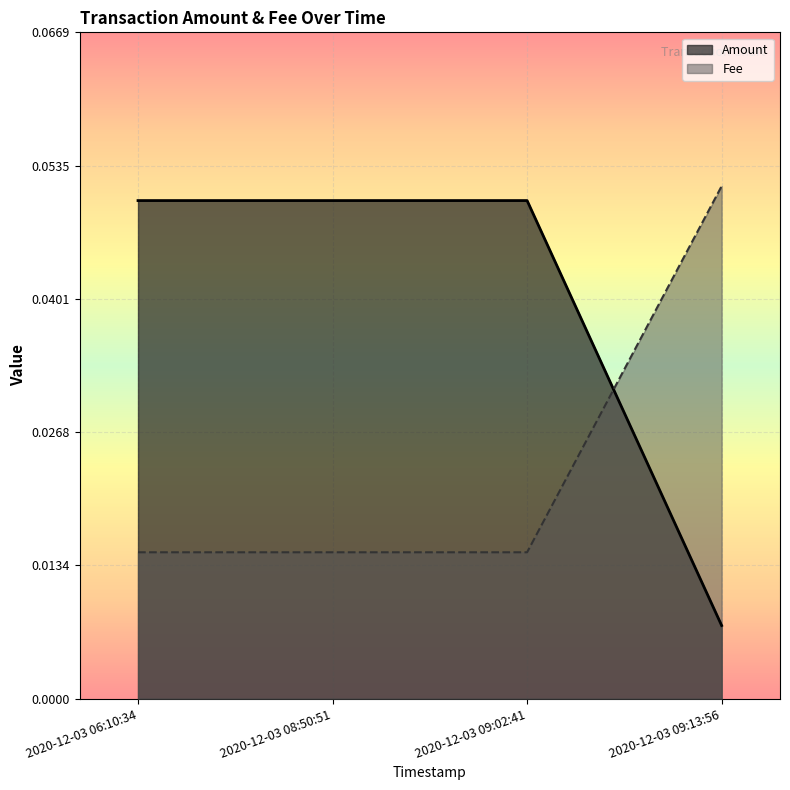

Rank the series at 2020-12-03 06:10:34 from highest to lowest value.

Amount, Fee